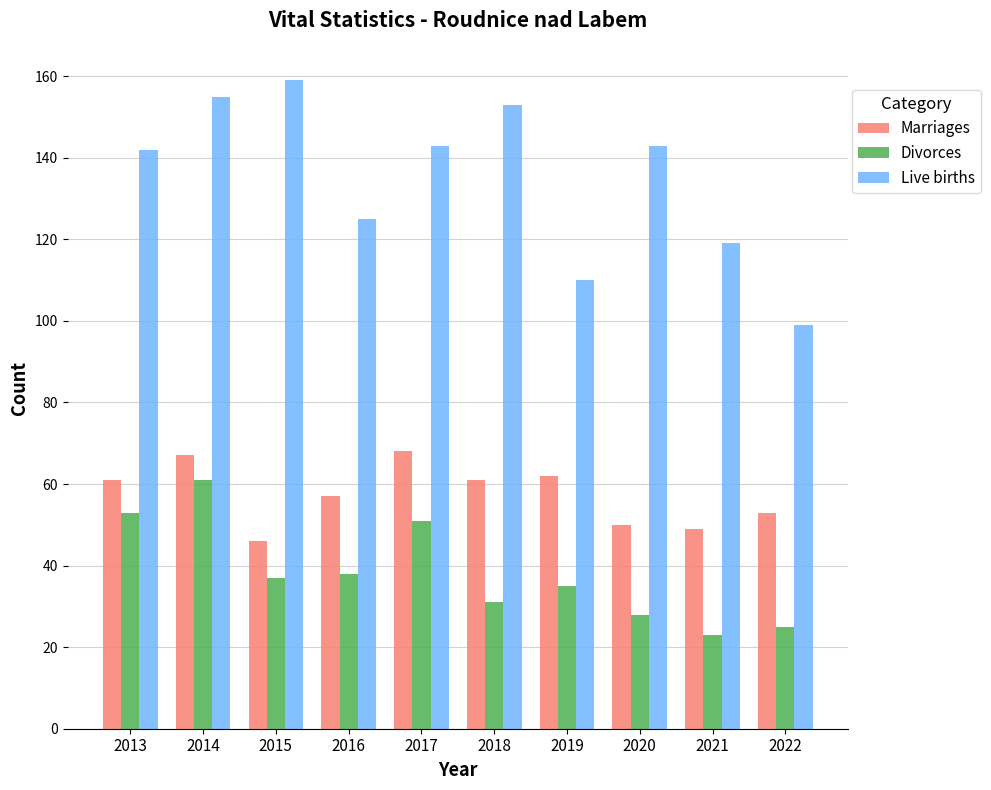

Is the value of Divorces at 2018 greater than the value of Marriages at 2015?

No